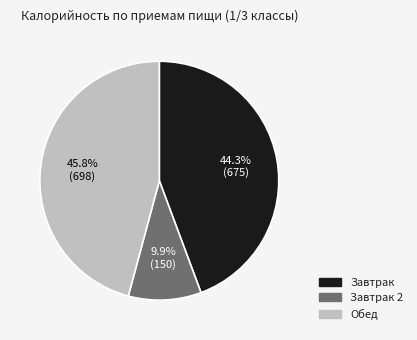

Is there a majority slice in this chart?

No